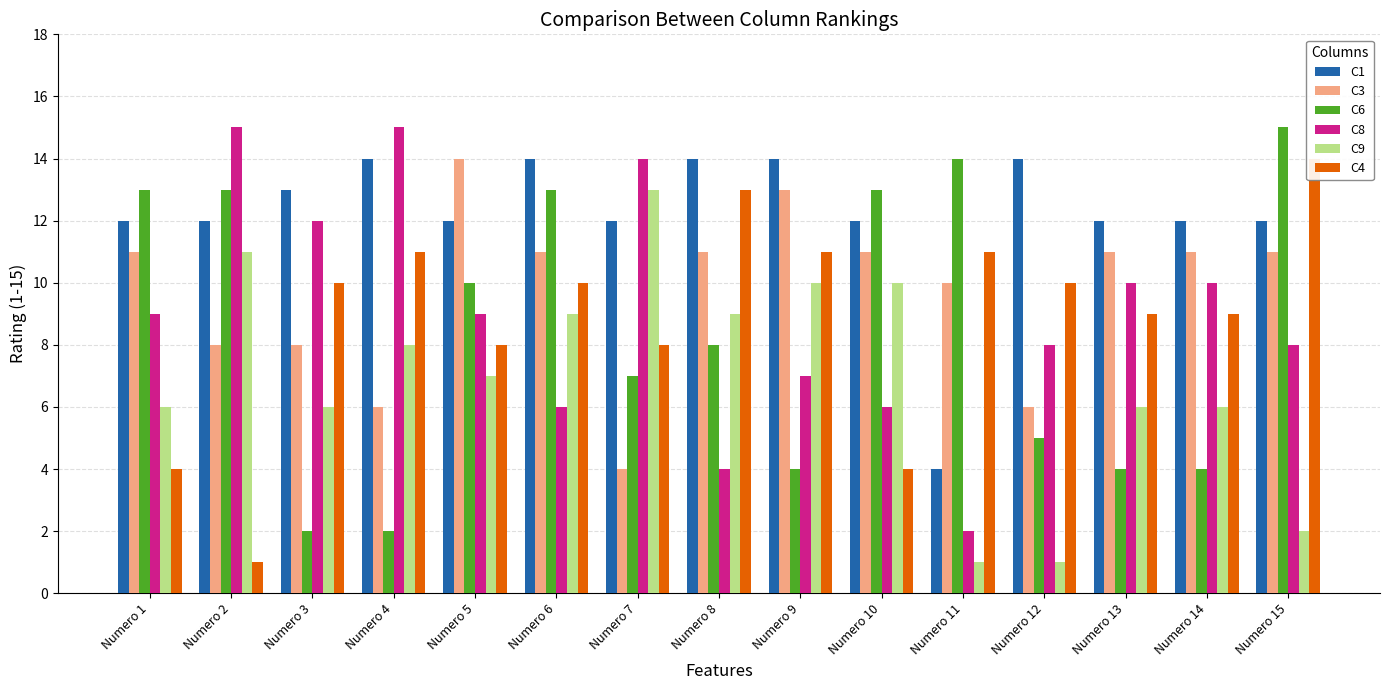

Rank the series at Numero 1 from highest to lowest value.

C6, C1, C3, C8, C9, C4